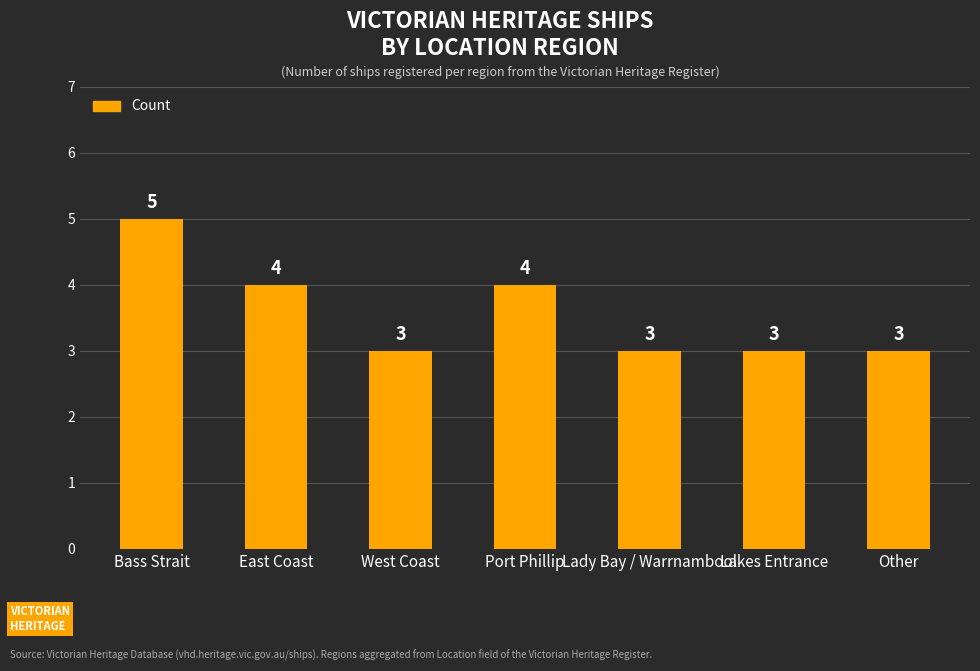

Reading right to left, what are all the values shown in this chart?

Other=3	Lakes Entrance=3	Lady Bay / Warrnambool=3	Port Phillip=4	West Coast=3	East Coast=4	Bass Strait=5